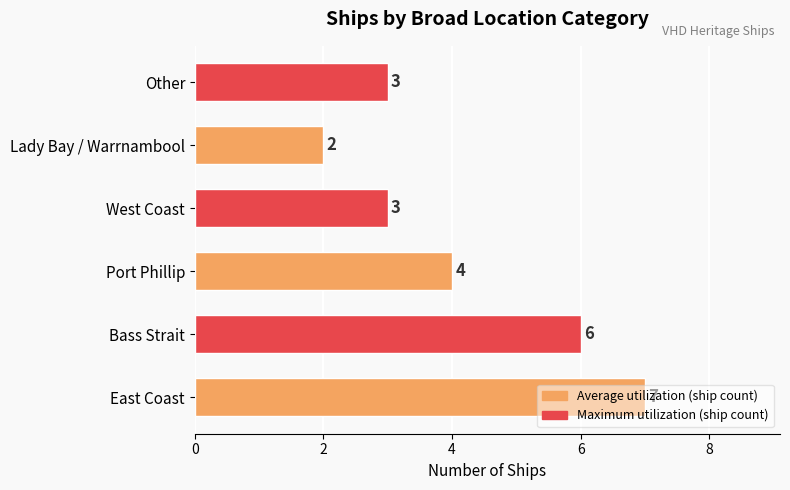

True or false: the data shows 7 at East Coast.

True